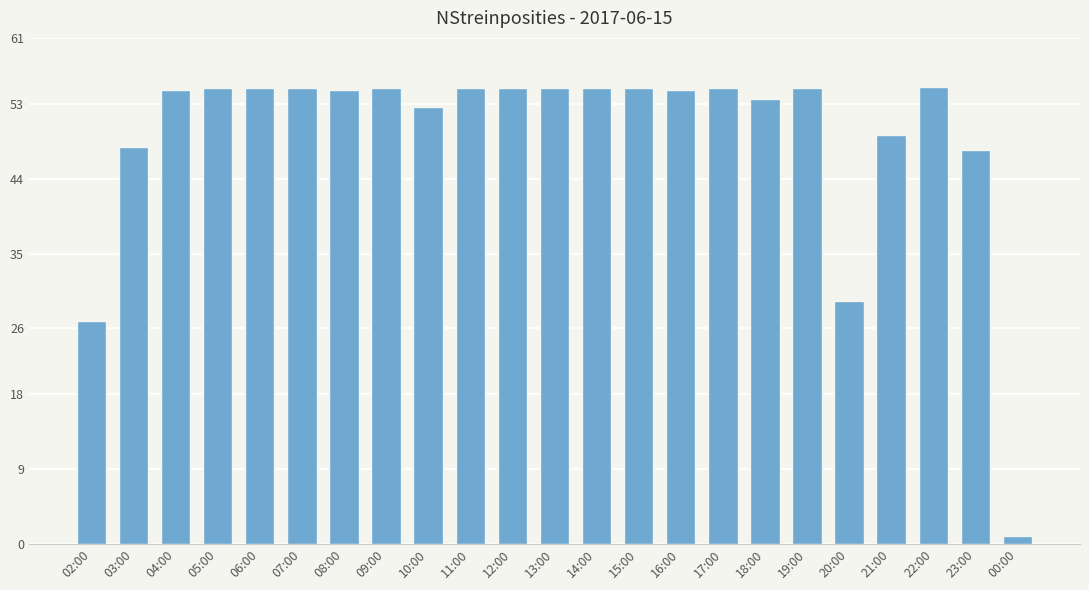

Does the chart contain any negative values?

No